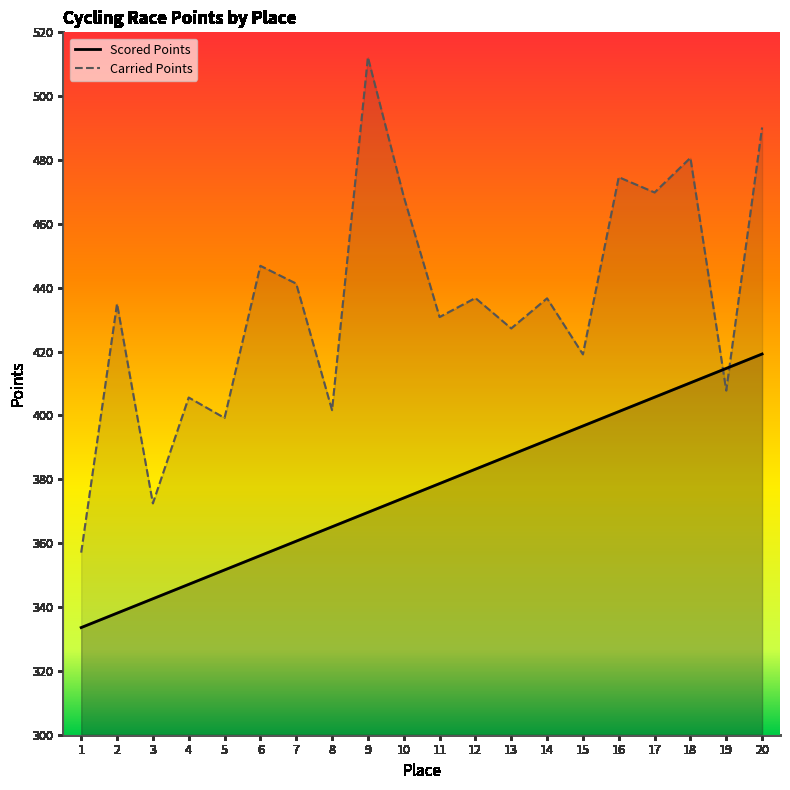

True or false: Carried Points and Scored Points intersect in this chart.

True